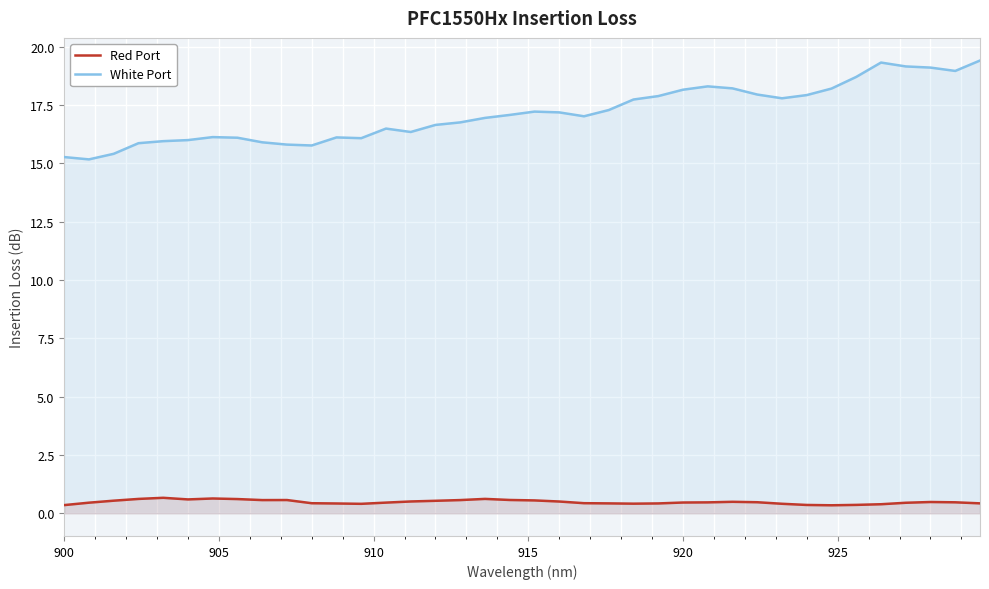

What is the greatest value displayed?

19.4